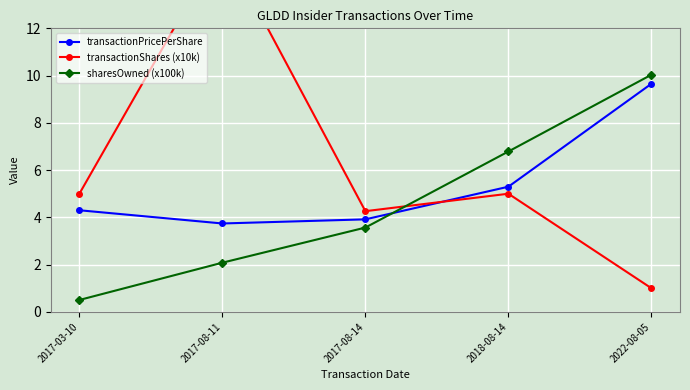

What position from the right is 2017-03-10?

5